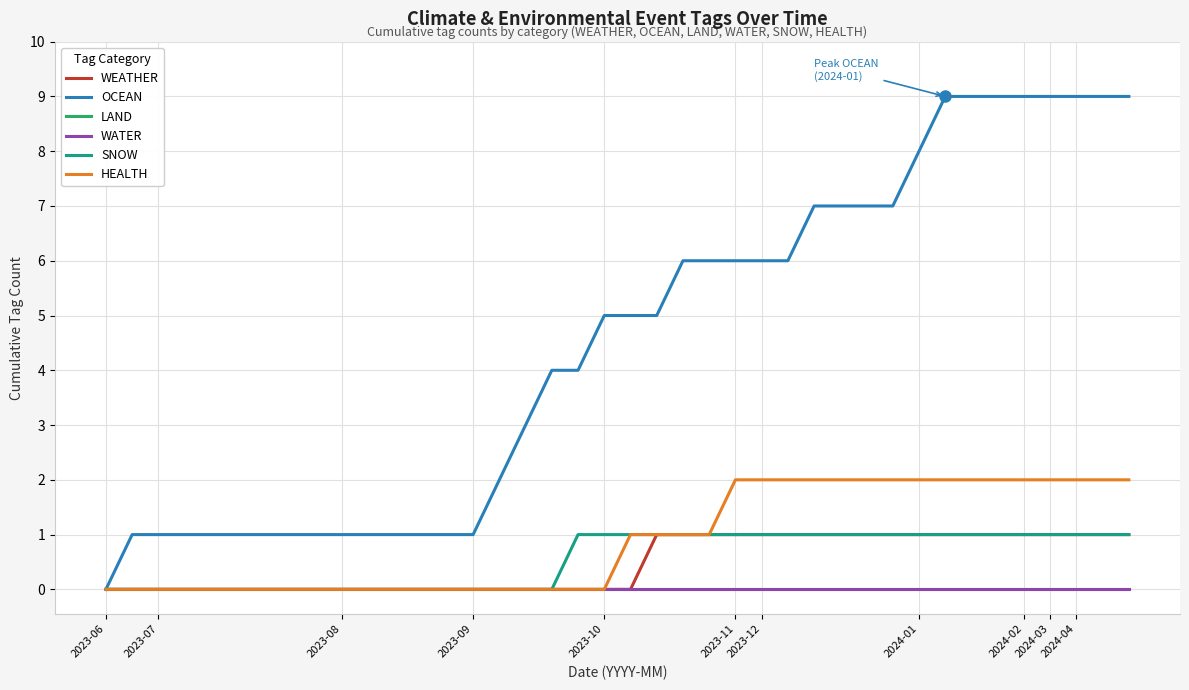

True or false: WEATHER and WATER cross at least once.

False